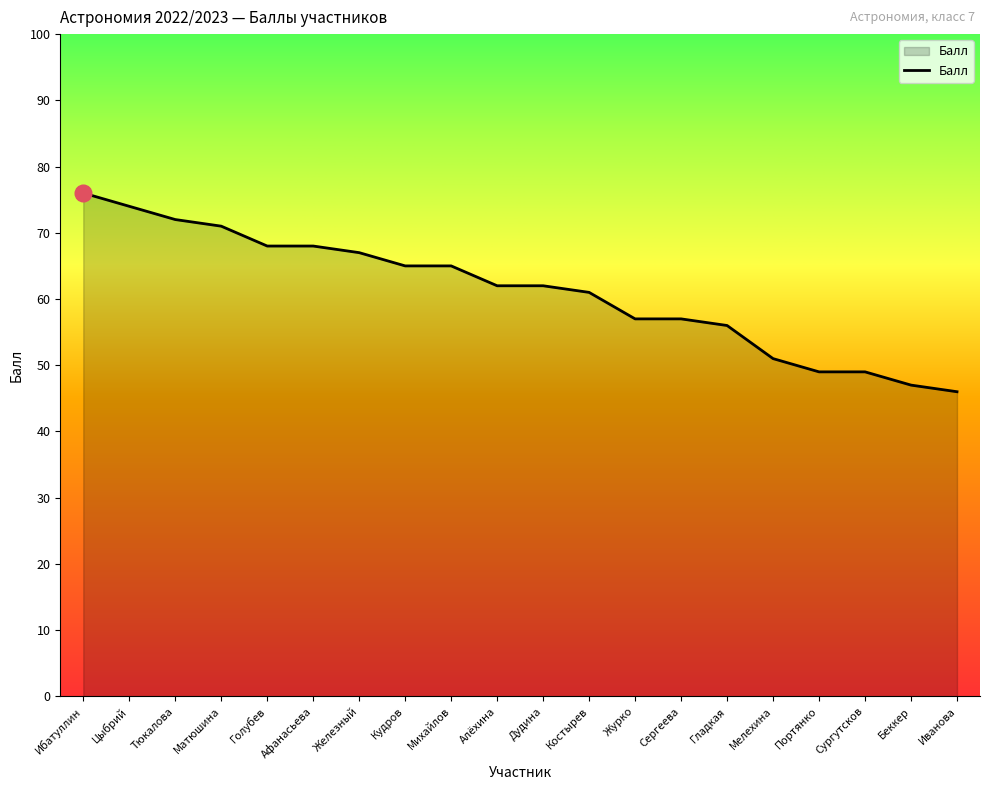

Reading left to right, extract all data points from this chart.

76	74	72	71	68	68	67	65	65	62	62	61	57	57	56	51	49	49	47	46